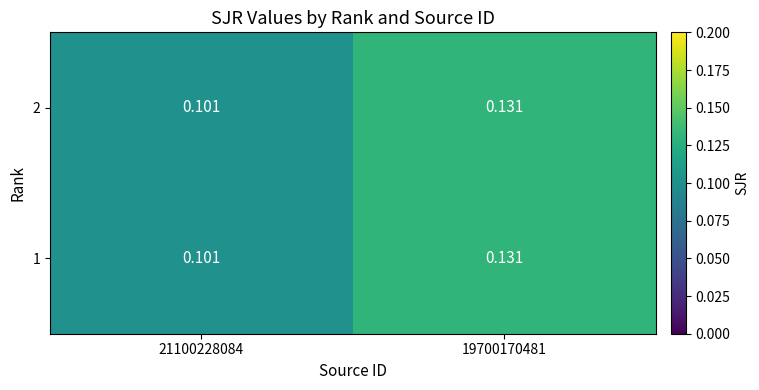

Reading right to left, list all the values displayed in this chart.

2: 19700170481=0.1	21100228084=0.1
1: 19700170481=0.1	21100228084=0.1